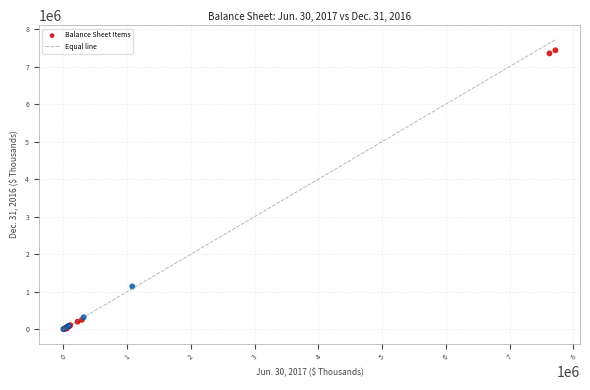

What Y value in the scatter plot is closest to 3716568?

1139347